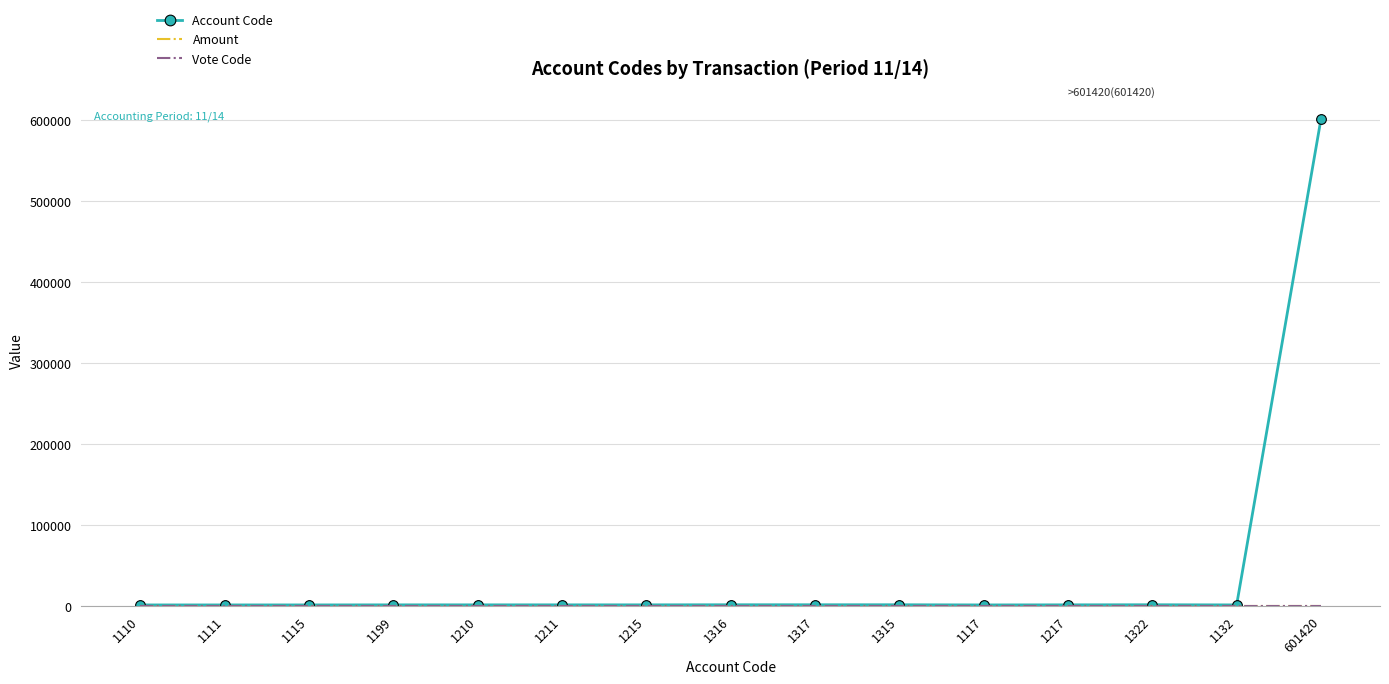

What is the sum of all Account Code values?

618327